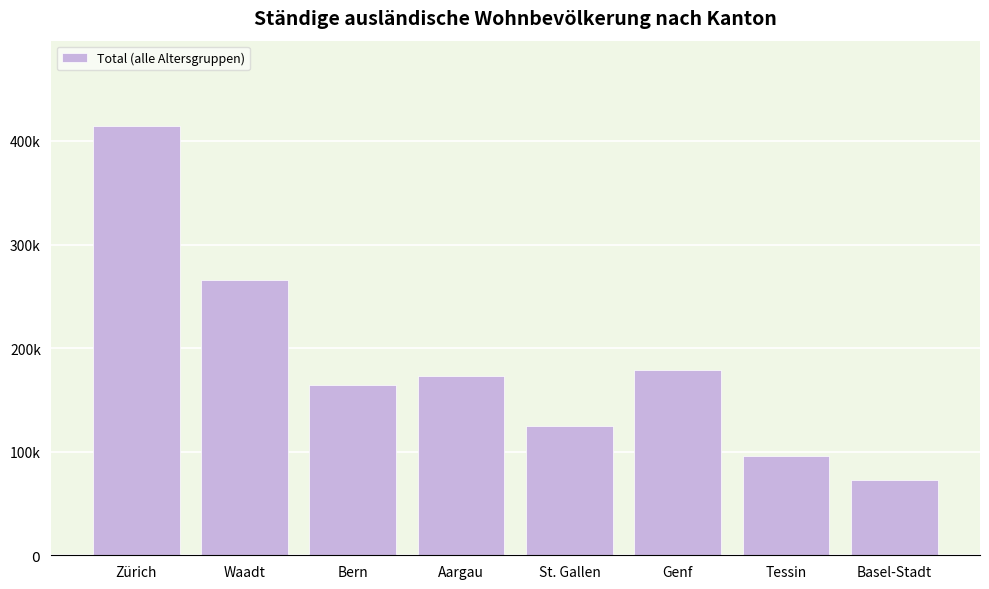

Are the bars horizontal?

No